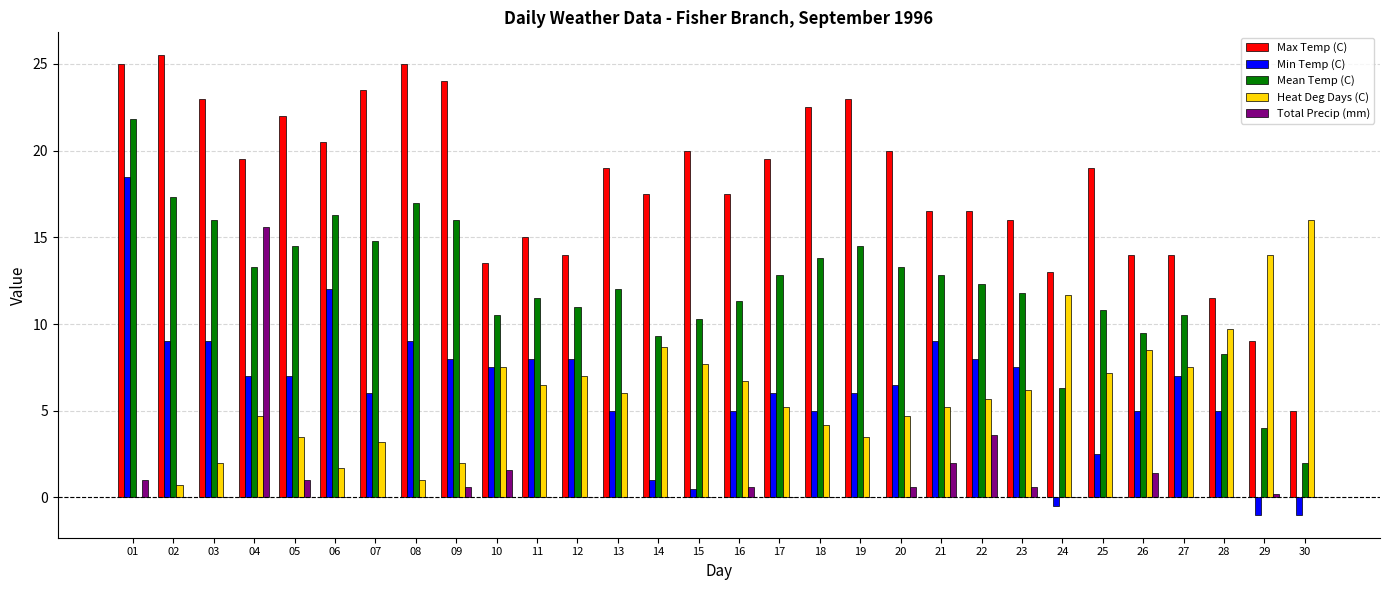

Reading left to right, what are all the values shown in this chart?

Max Temp (C): 25.0	25.5	23.0	19.5	22.0	20.5	23.5	25.0	24.0	13.5	15.0	14.0	19.0	17.5	20.0	17.5	19.5	22.5	23.0	20.0	16.5	16.5	16.0	13.0	19.0	14.0	14.0	11.5	9.0	5.0
Min Temp (C): 18.5	9.0	9.0	7.0	7.0	12.0	6.0	9.0	8.0	7.5	8.0	8.0	5.0	1.0	0.5	5.0	6.0	5.0	6.0	6.5	9.0	8.0	7.5	-0.5	2.5	5.0	7.0	5.0	-1.0	-1.0
Mean Temp (C): 21.8	17.3	16.0	13.3	14.5	16.3	14.8	17.0	16.0	10.5	11.5	11.0	12.0	9.3	10.3	11.3	12.8	13.8	14.5	13.3	12.8	12.3	11.8	6.3	10.8	9.5	10.5	8.3	4.0	2.0
Heat Deg Days (C): 0.0	0.7	2.0	4.7	3.5	1.7	3.2	1.0	2.0	7.5	6.5	7.0	6.0	8.7	7.7	6.7	5.2	4.2	3.5	4.7	5.2	5.7	6.2	11.7	7.2	8.5	7.5	9.7	14.0	16.0
Total Precip (mm): 1.0	0.0	0.0	15.6	1.0	0.0	0.0	0.0	0.6	1.6	0.0	0.0	0.0	0.0	0.0	0.6	0.0	0.0	0.0	0.6	2.0	3.6	0.6	0.0	0.0	1.4	0.0	0.0	0.2	0.0